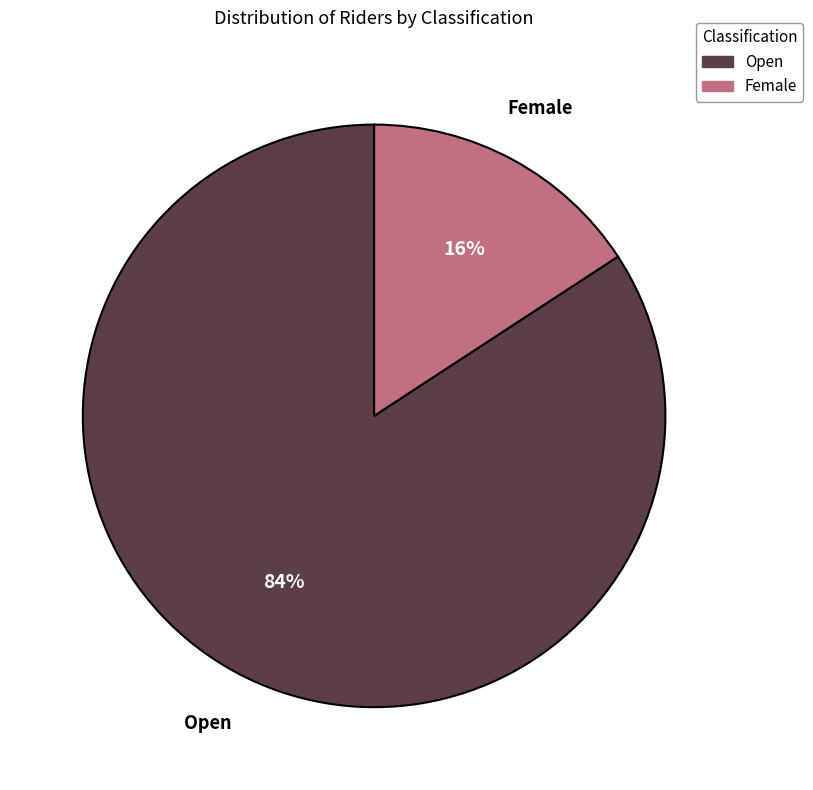

To the nearest percent, what is the average slice percentage?

50%